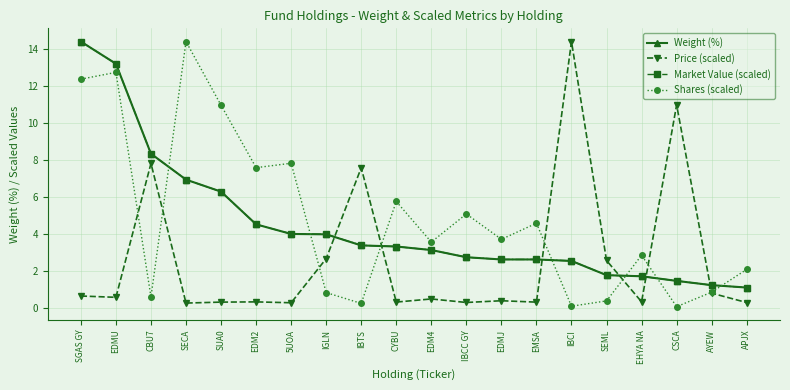

True or false: Price (scaled) has more than 0 interior local peaks.

True